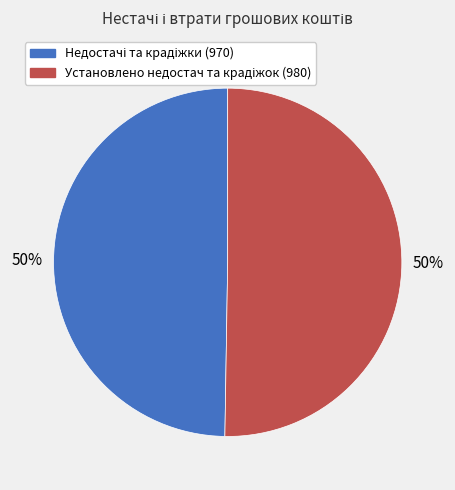

Which slice is the smallest?

Недостачі та крадіжки (970)